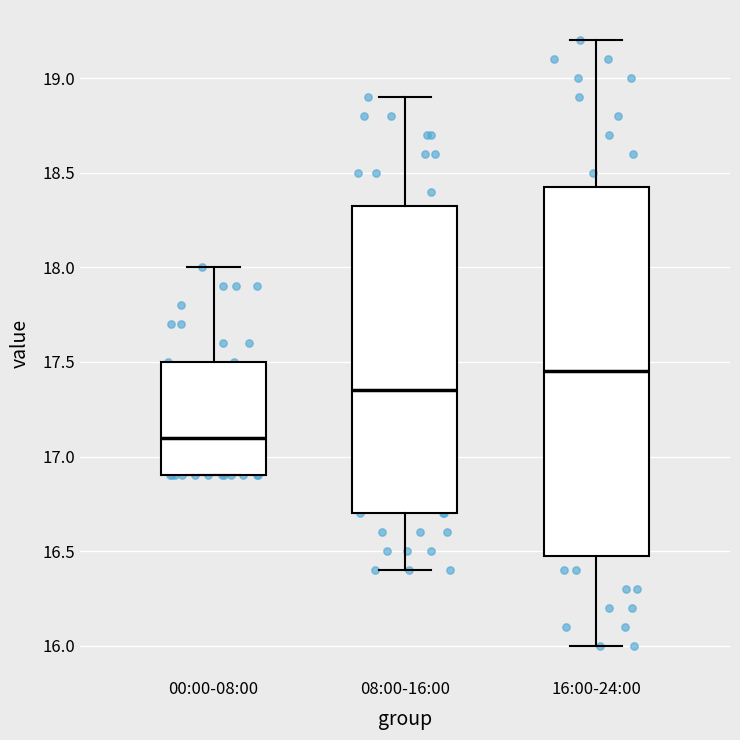

Comparing the boxes themselves (not the whiskers), which one is the tallest?

16:00-24:00